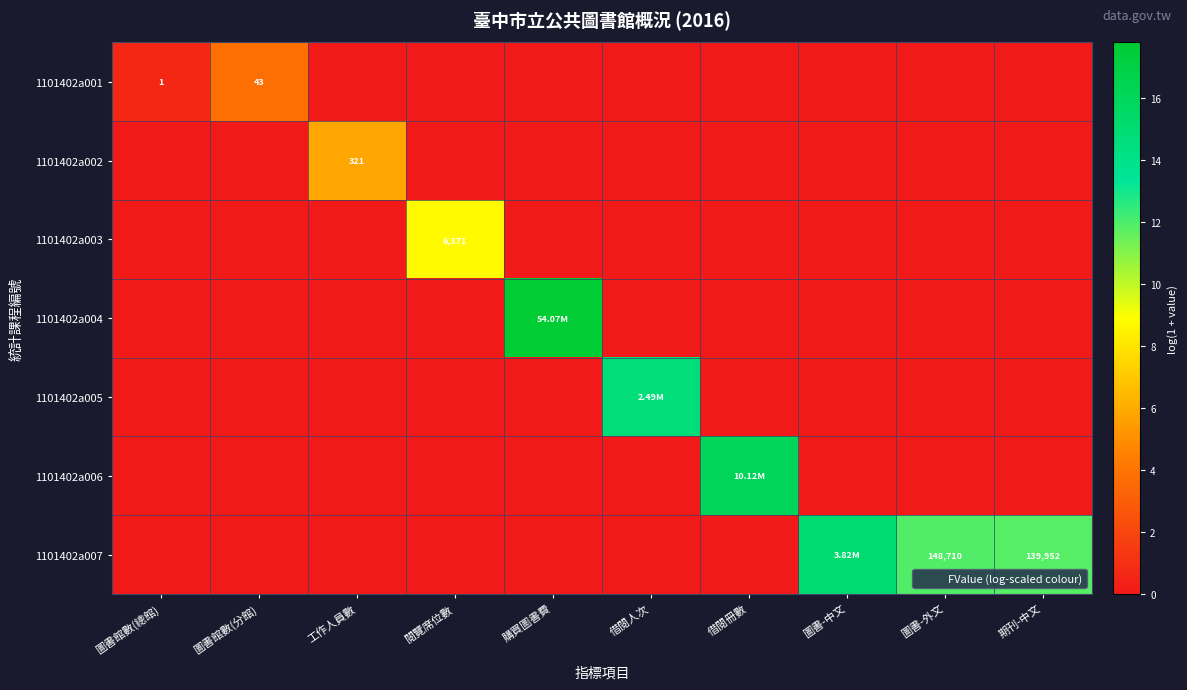

True or false: 1101402a007 has a value of 11.9 at 圖書-外文.

True